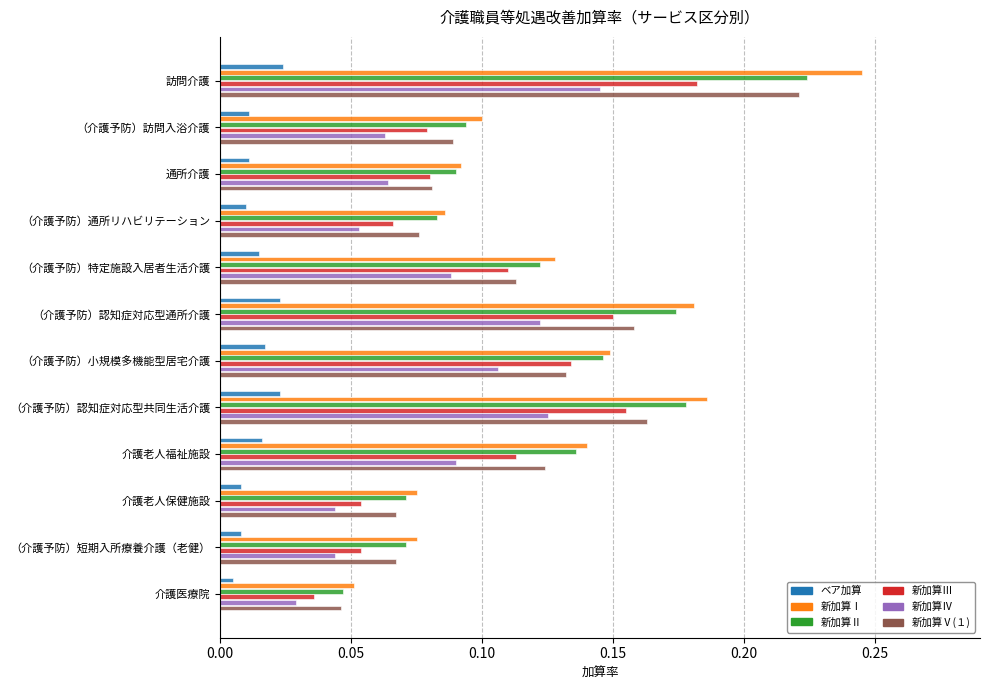

What is the sum of all 新加算Ⅴ(１) values?

1.3